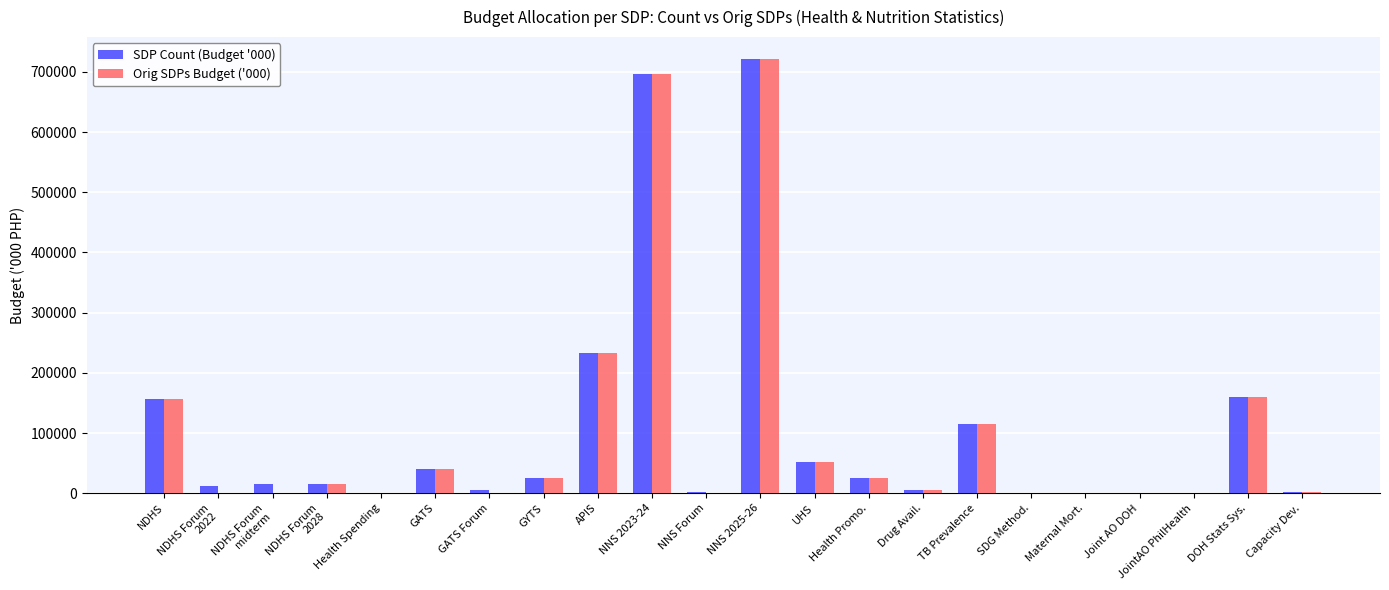

Count the number of data series in this chart.

2